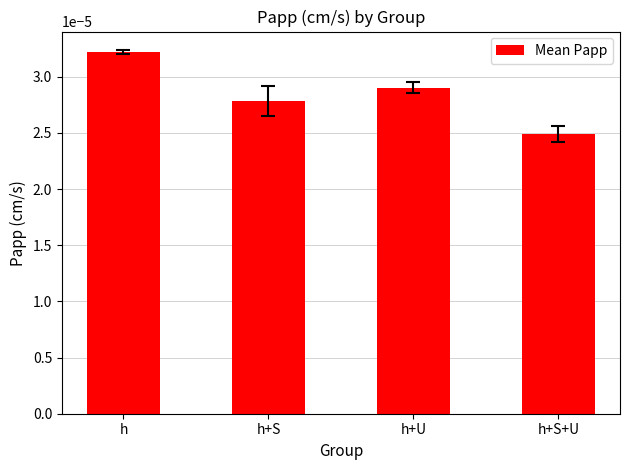

What is the label of the 4th bar from the left?

h+S+U